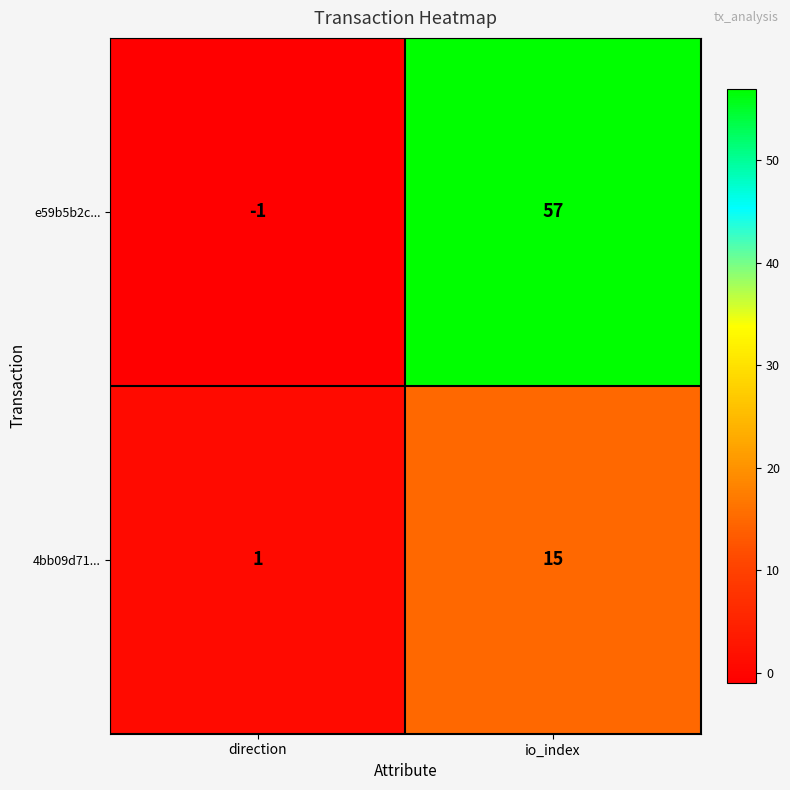

At how many categories does at least one series exceed 15?

1